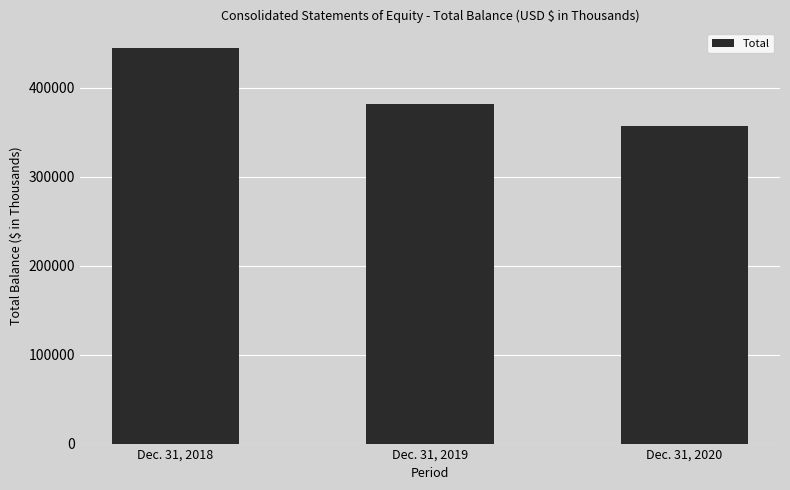

Which has a higher value, Dec. 31, 2019 or Dec. 31, 2018?

Dec. 31, 2018